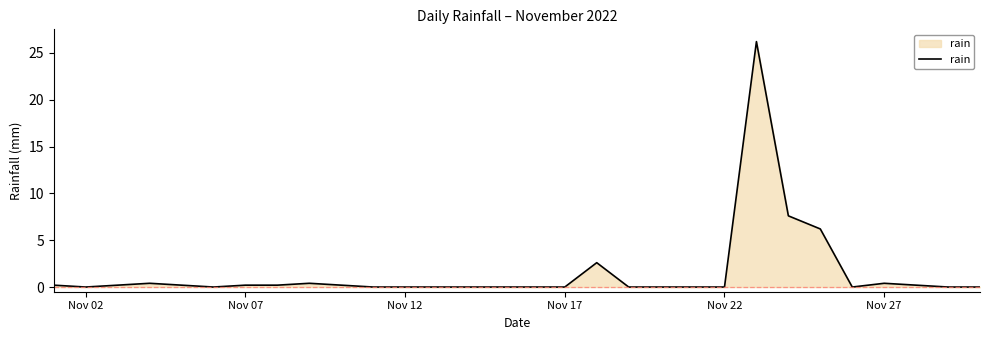

What is the greatest value displayed?

26.2